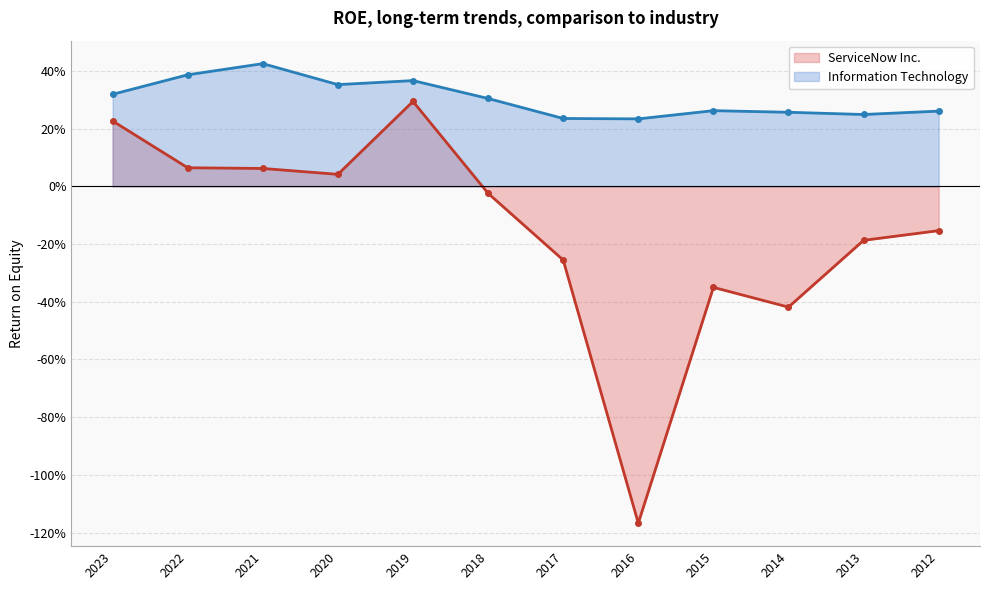

List the series in order of their peak value, highest first.

Information Technology, ServiceNow Inc.